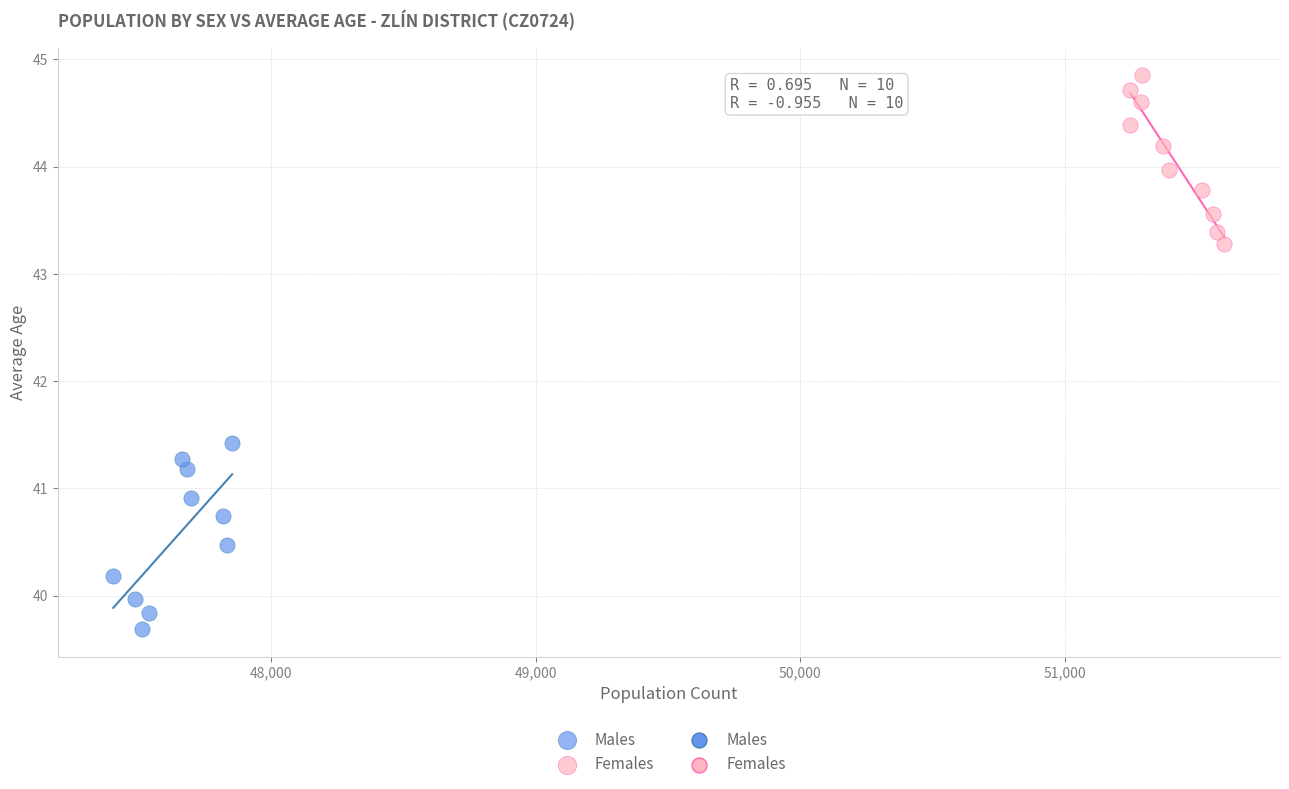

Which series contains the lowest Y value?

Males